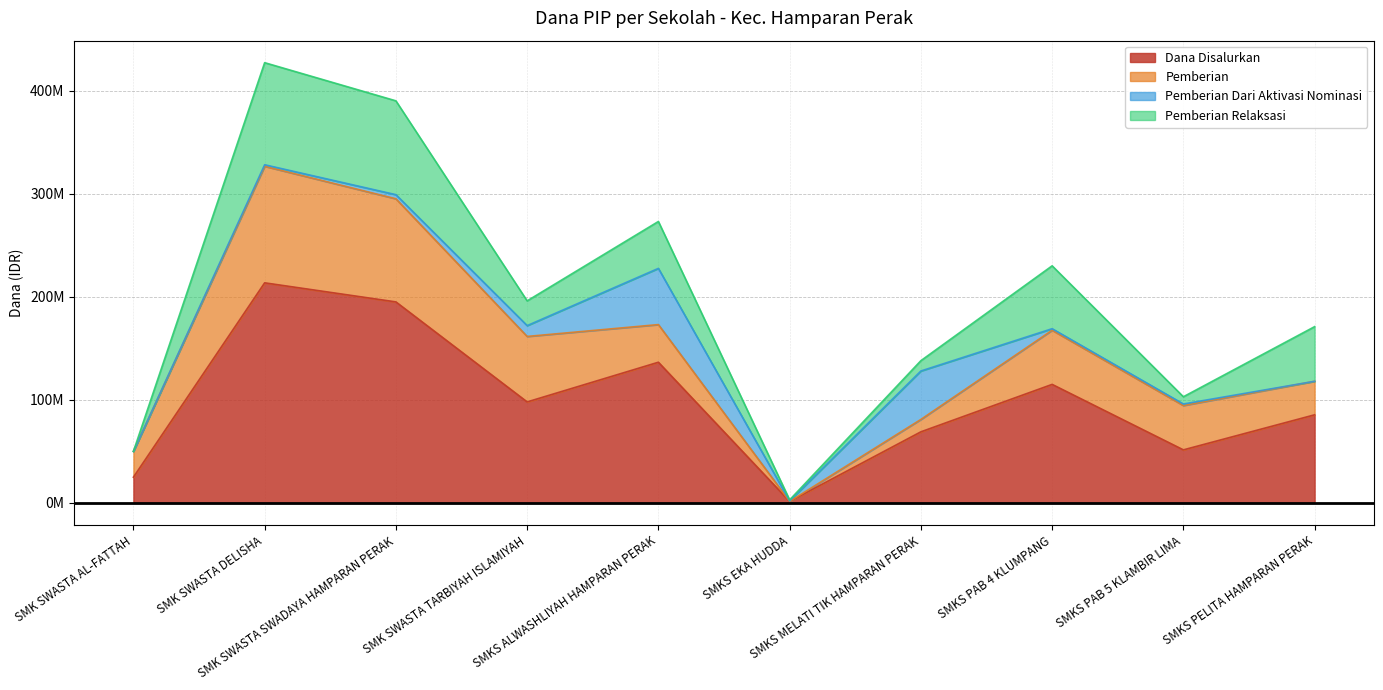

Where is Dana Disalurkan nearest to the value 107500000?

SMKS PAB 4 KLUMPANG